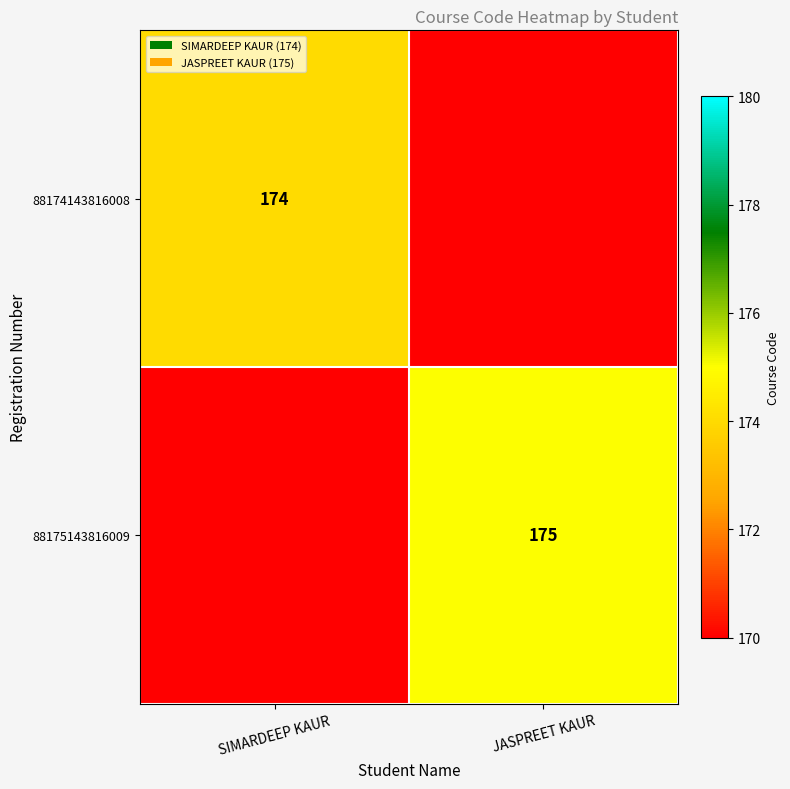

Is the value of 88174143816008 at SIMARDEEP KAUR greater than the value of 88175143816009 at JASPREET KAUR?

No